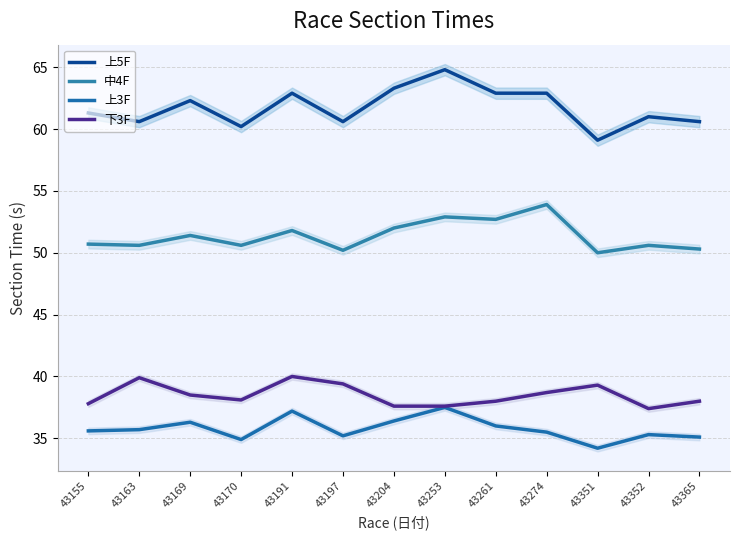

Where is the first local maximum for 上5F?

43169